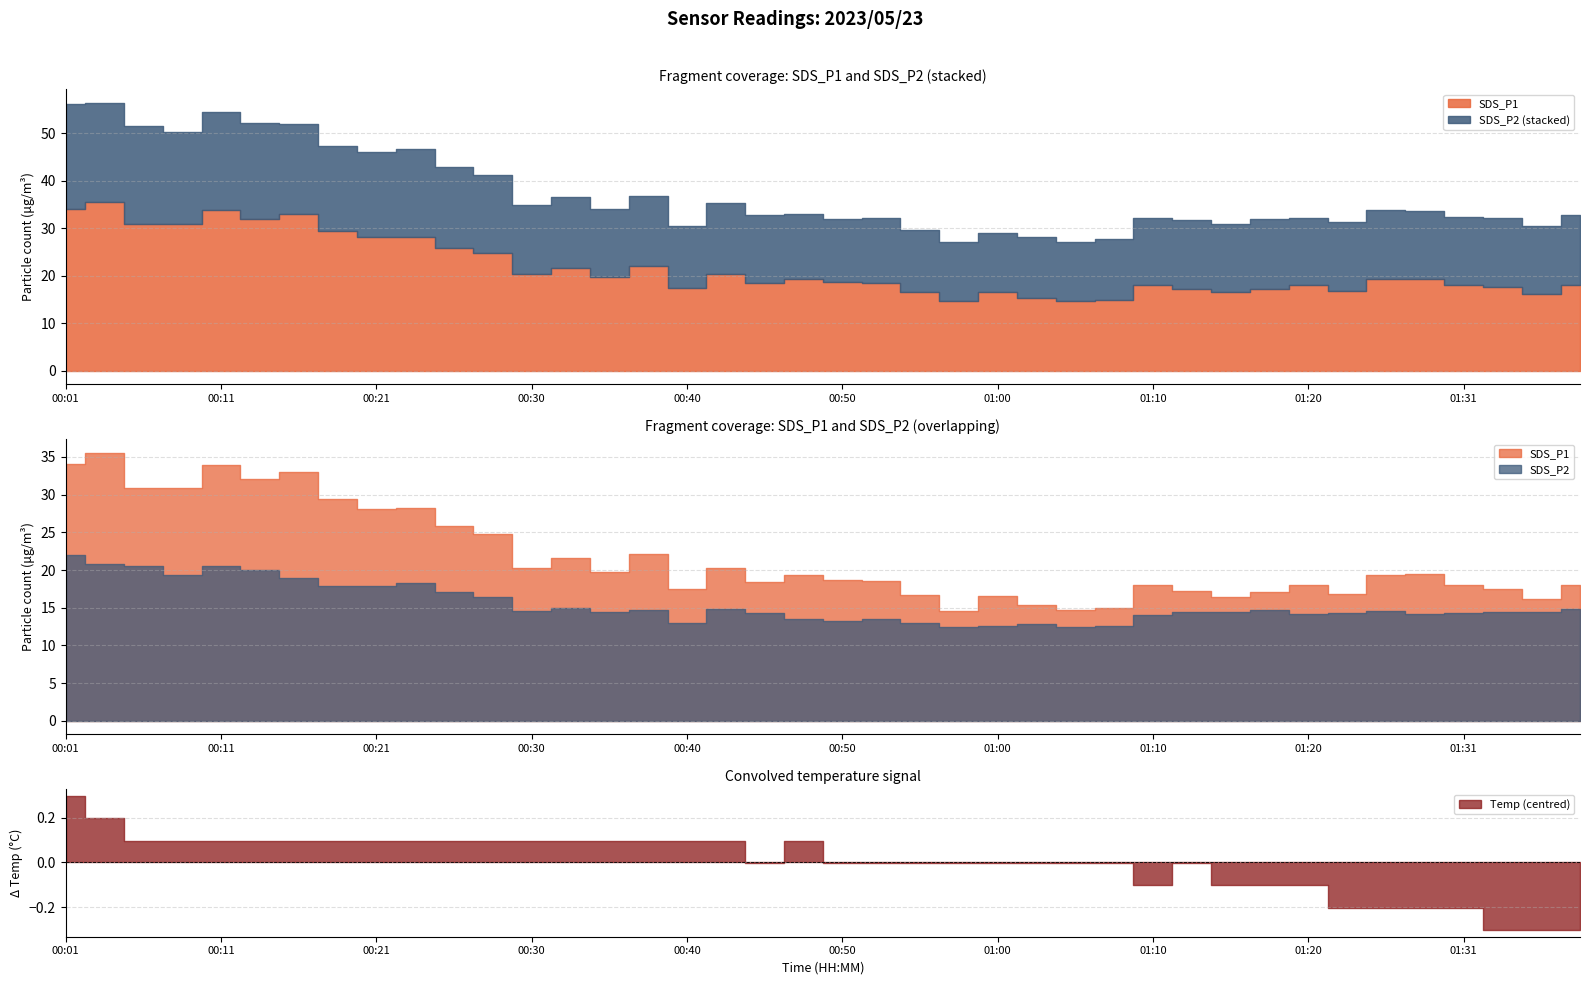

True or false: SDS_P2 and SDS_P1 intersect in this chart.

False